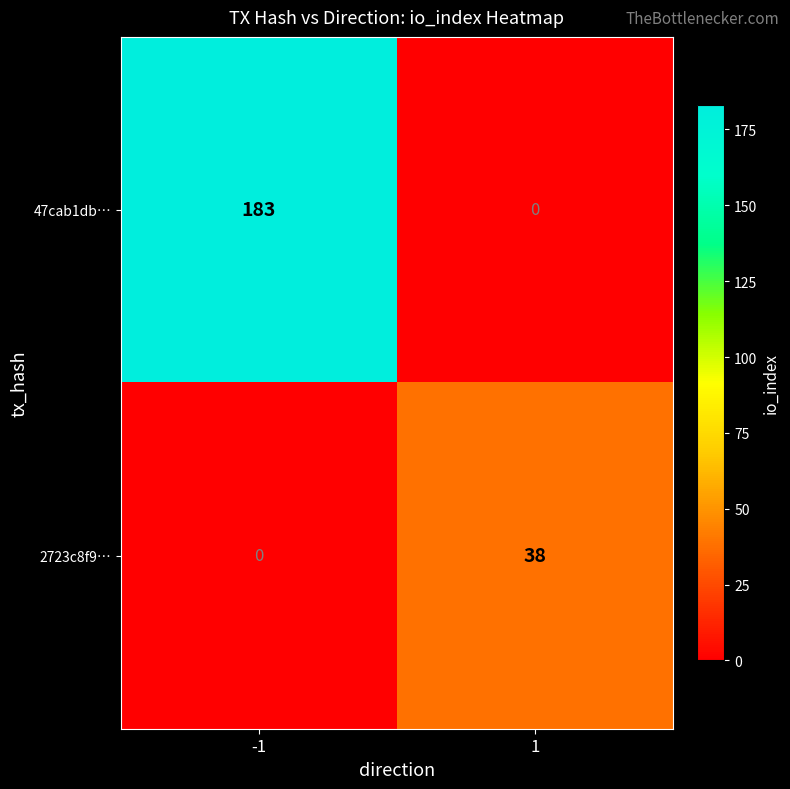

The value of 2723c8f9… at -1 is 0. True or false?

True